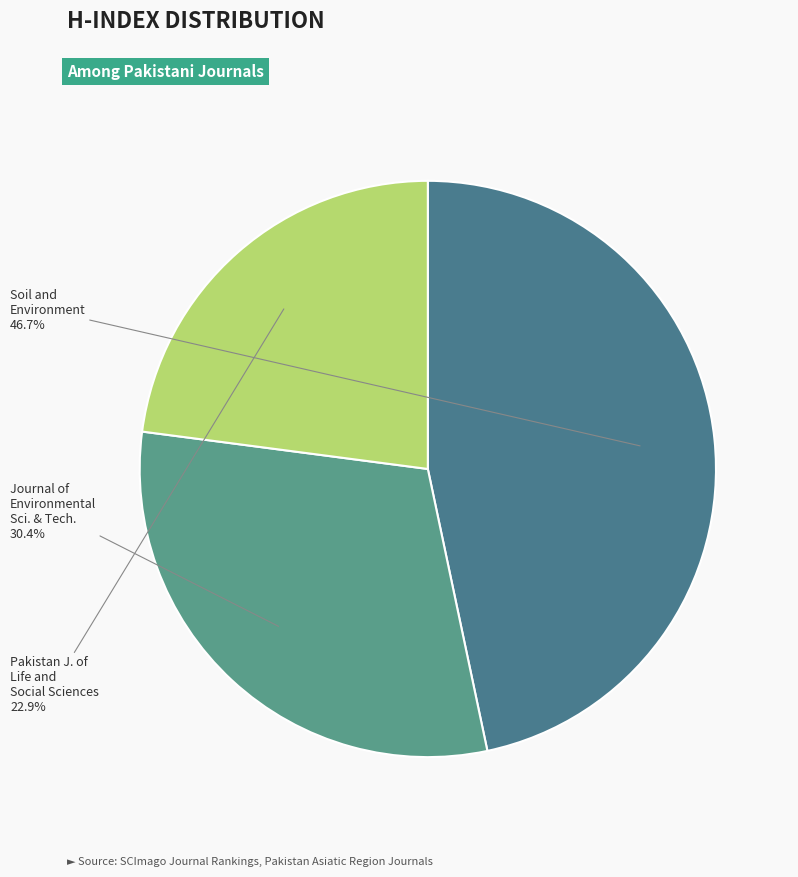

How many slices are in this pie chart?

3